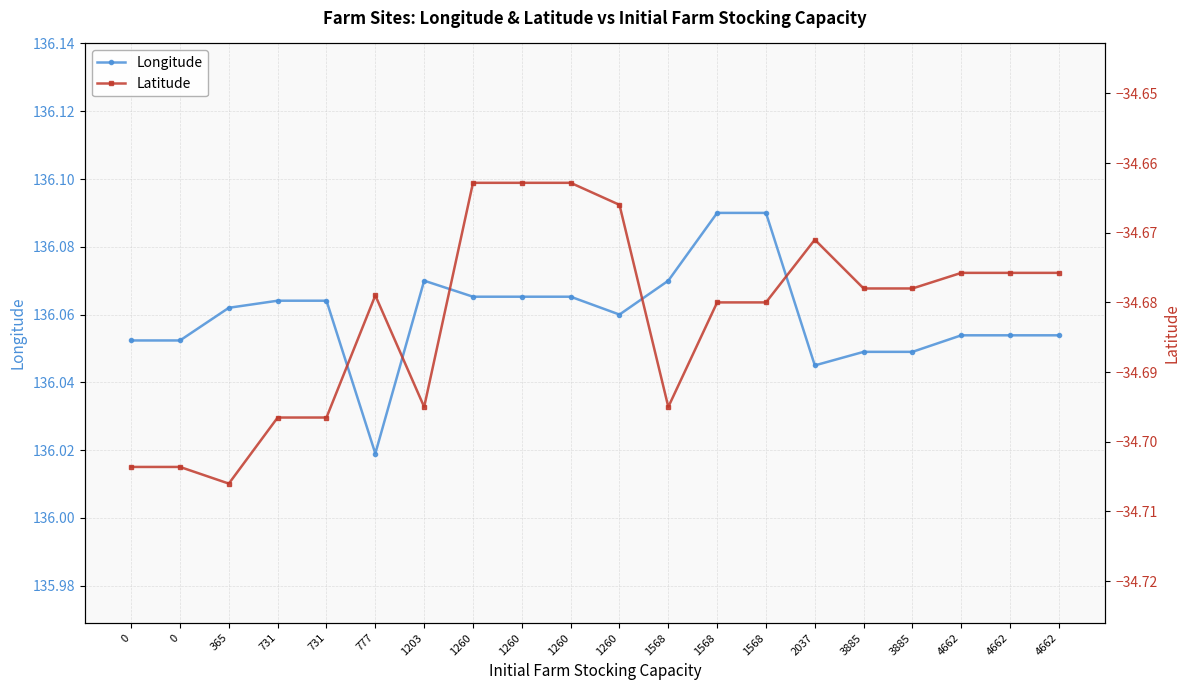

Reading right to left, what are all the values shown in this chart?

Longitude: 136.1	136.1	136.1	136.0	136.0	136.0	136.1	136.1	136.1	136.1	136.1	136.1	136.1	136.1	136.0	136.1	136.1	136.1	136.1	136.1
Latitude: -34.7	-34.7	-34.7	-34.7	-34.7	-34.7	-34.7	-34.7	-34.7	-34.7	-34.7	-34.7	-34.7	-34.7	-34.7	-34.7	-34.7	-34.7	-34.7	-34.7